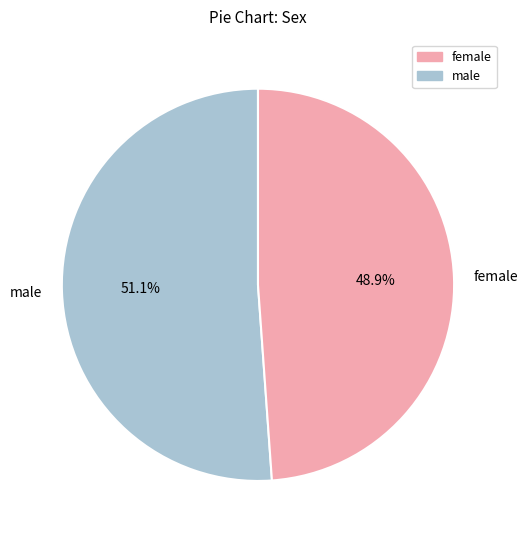

Rank the categories by value from highest to lowest.

male, female